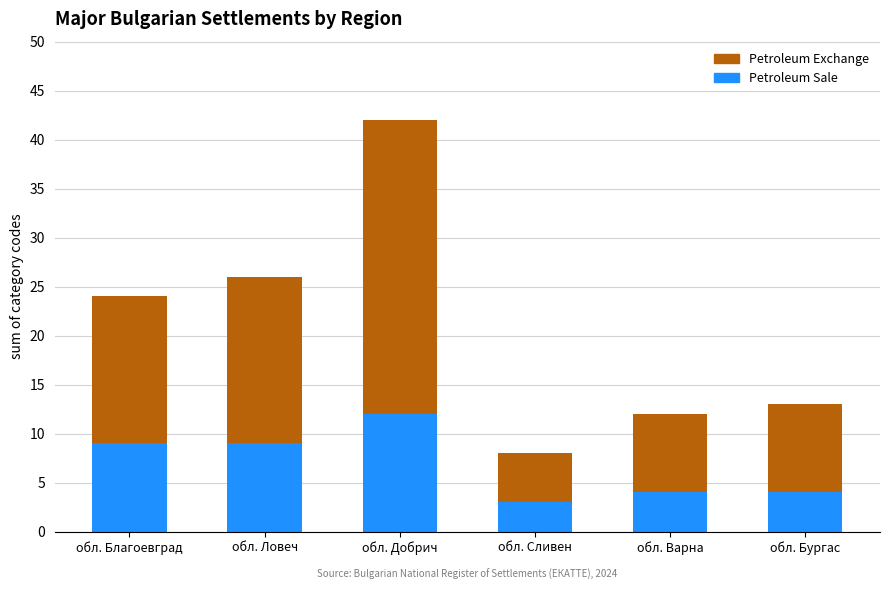

What is the approximate value of Petroleum Sale at обл. Бургас?

4